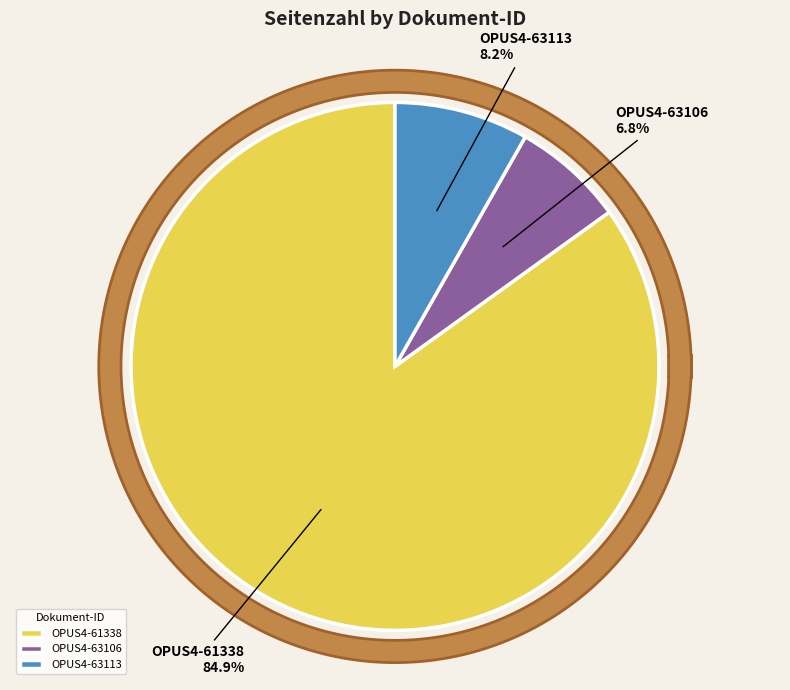

How many segments does this pie chart have?

3